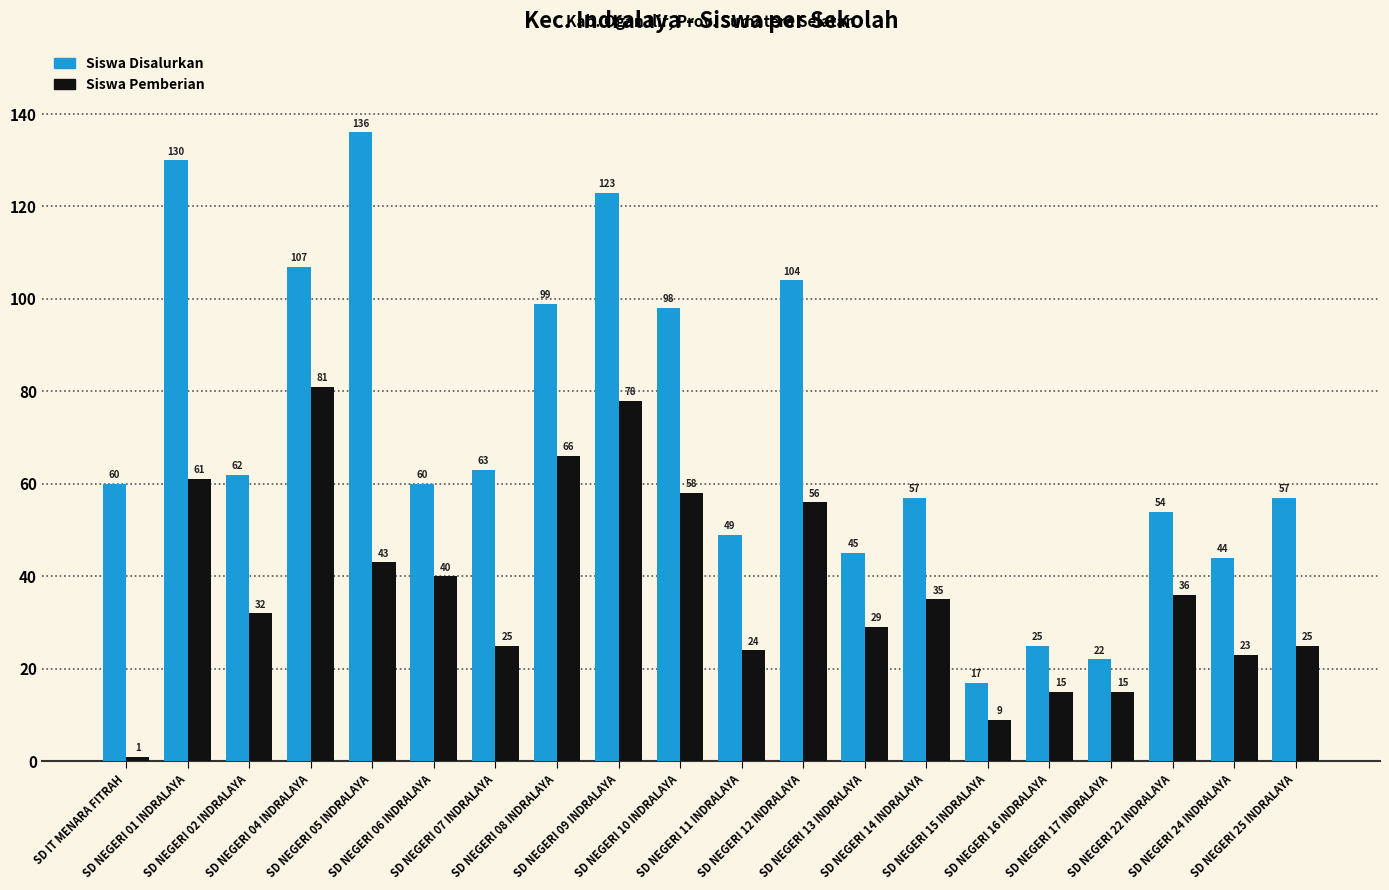

What is the maximum value for Siswa Disalurkan?

136